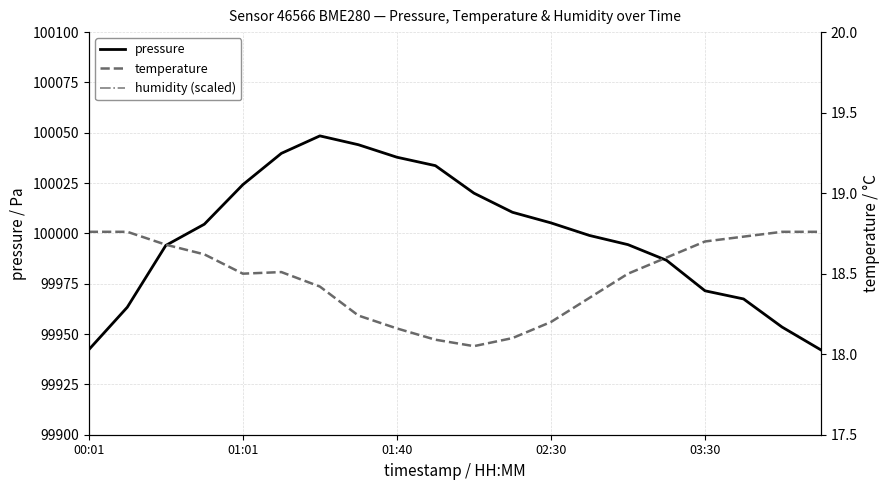

What is the value of the humidity (scaled) point at the 15th from the left?

199800.0